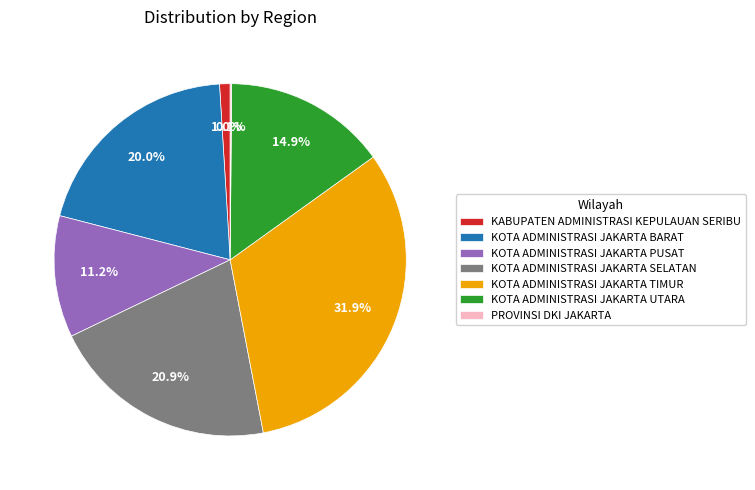

What is the largest slice in the pie chart?

KOTA ADMINISTRASI JAKARTA TIMUR